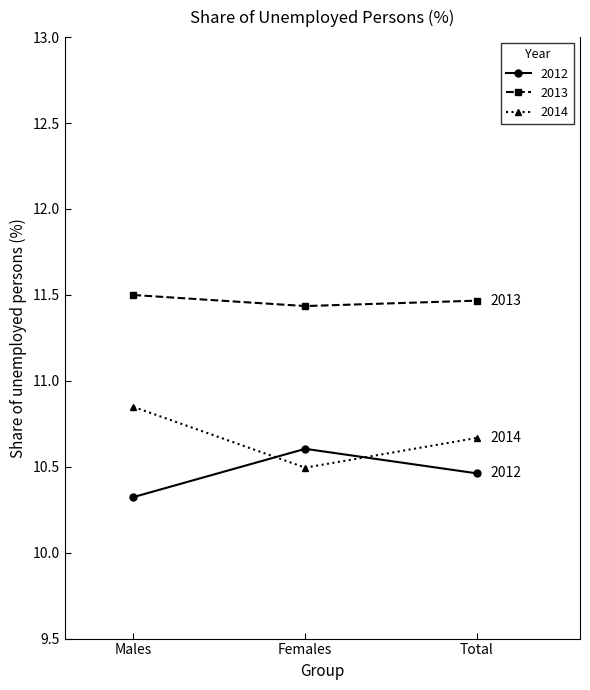

List the series in order of their overall mean, lowest first.

2012, 2014, 2013